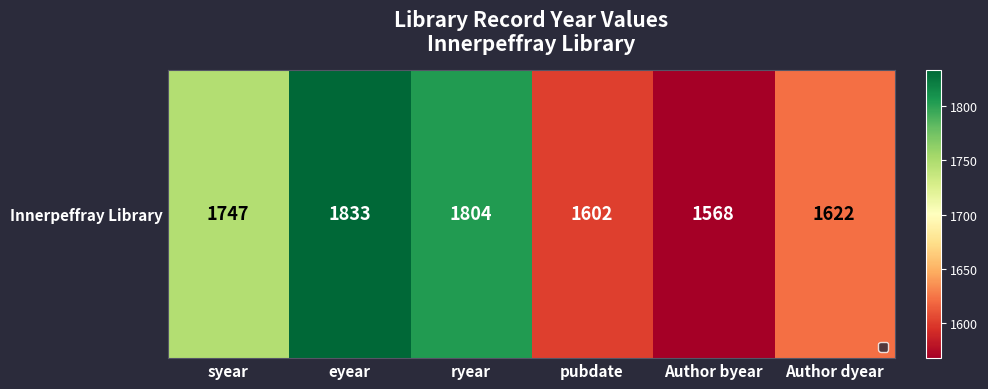

What is the ratio of the value at Author byear to the value at pubdate?

1.0